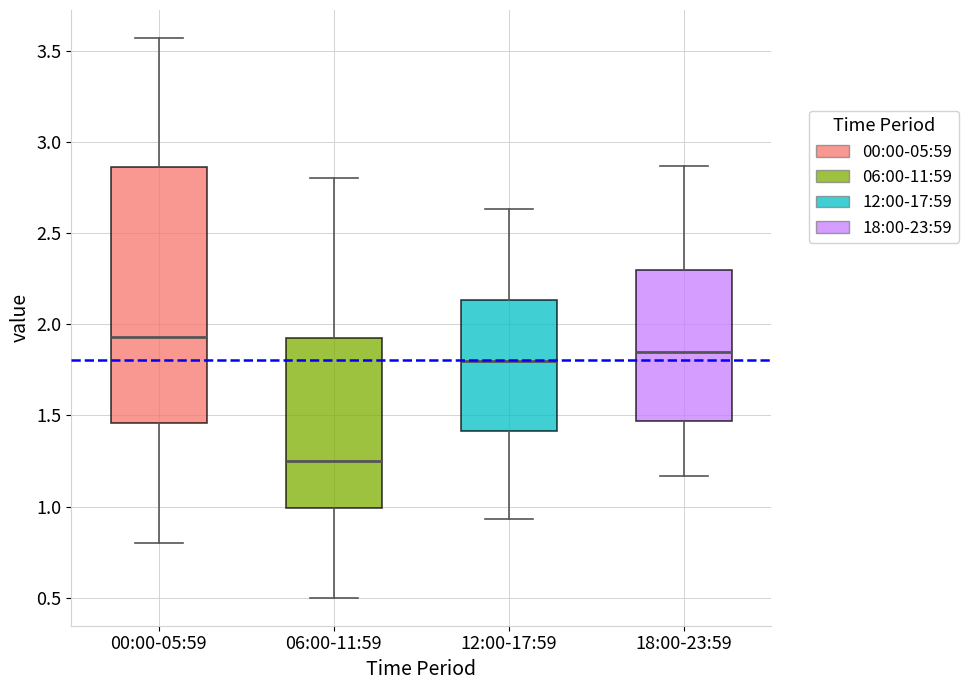

Which box is the tallest, from its lower edge to its upper edge?

00:00-05:59